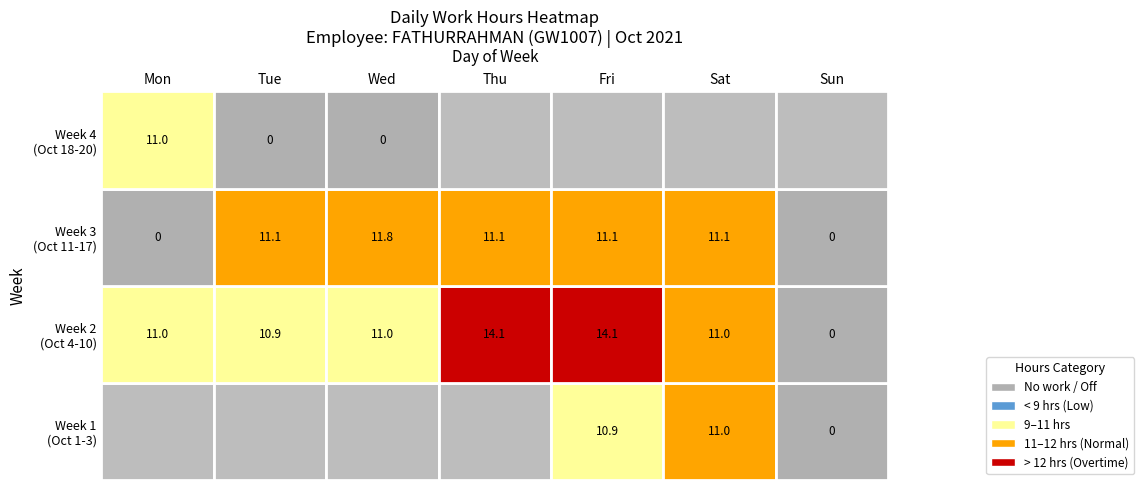

True or false: the data shows -6.2 at 10-Sun.

False